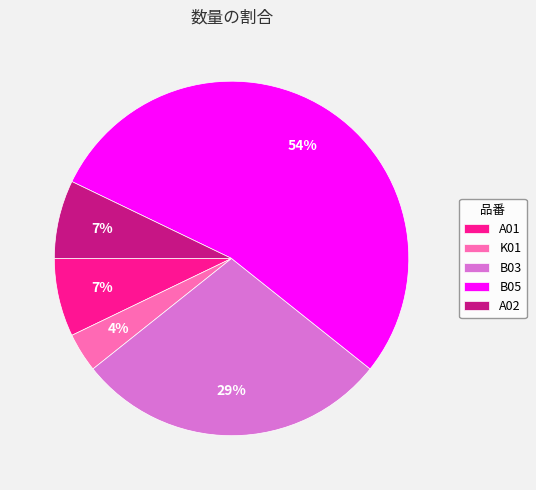

What percentage is the A02 slice, to the nearest percent?

7%